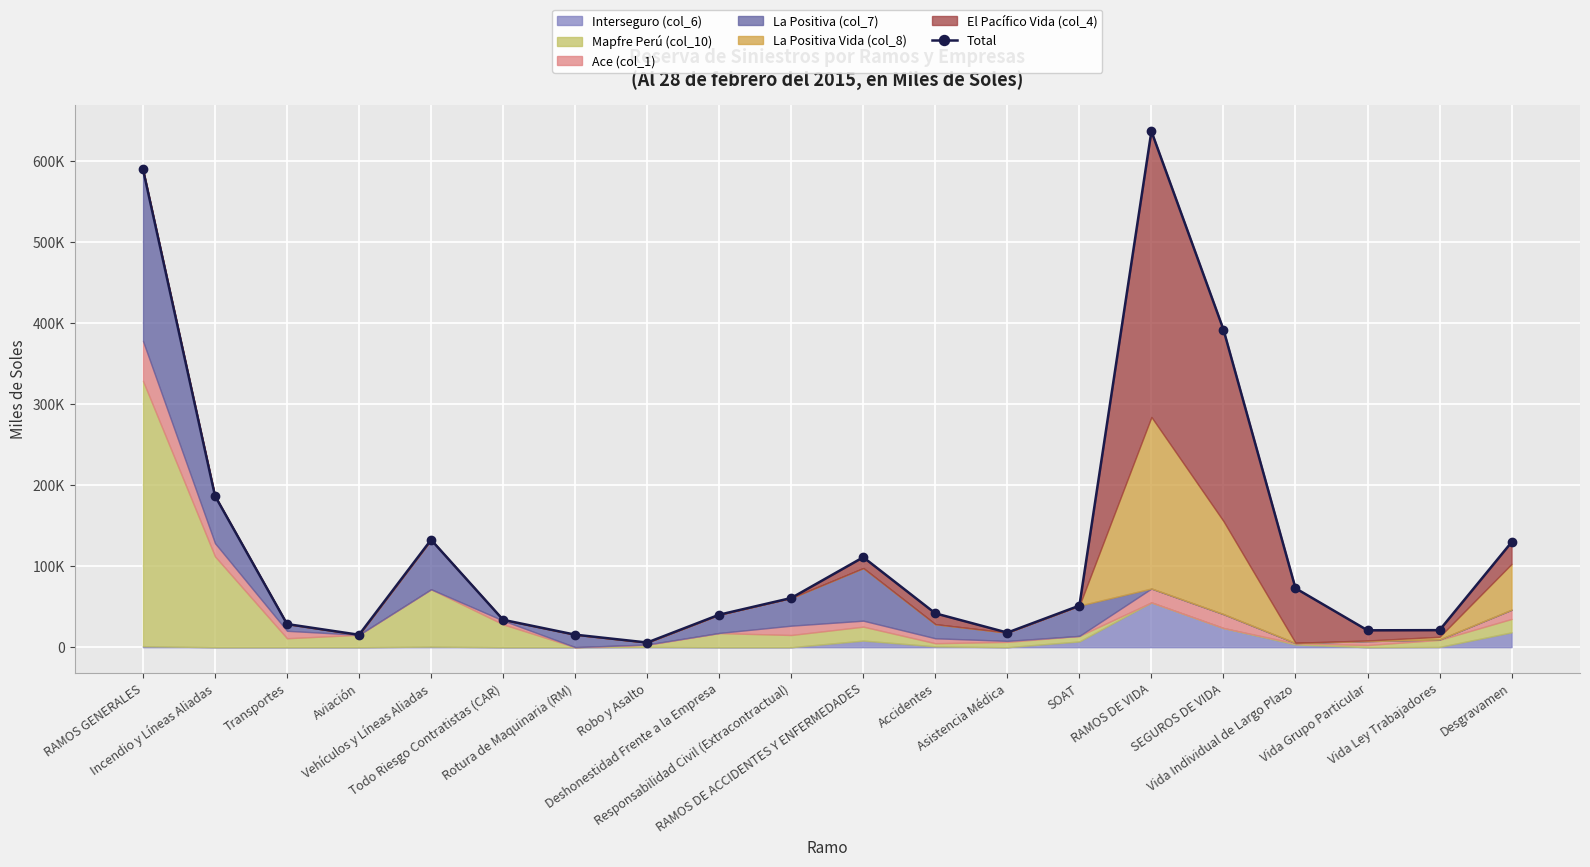

What position from the left is Transportes?

3